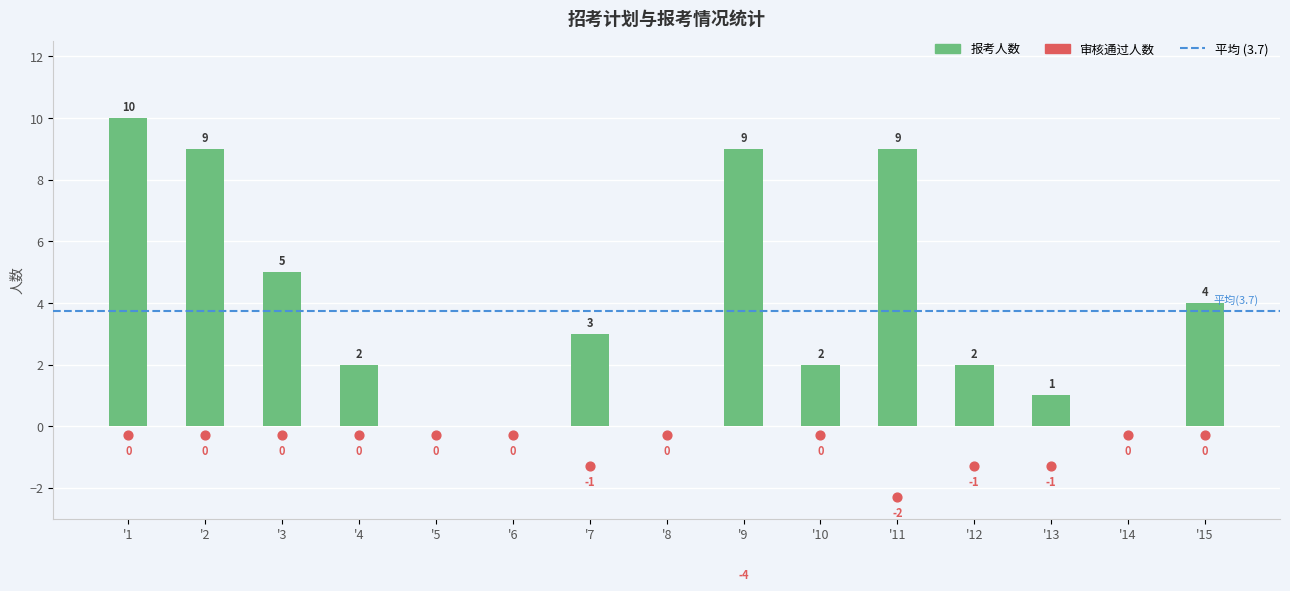

At how many categories does at least one series exceed 9?

1